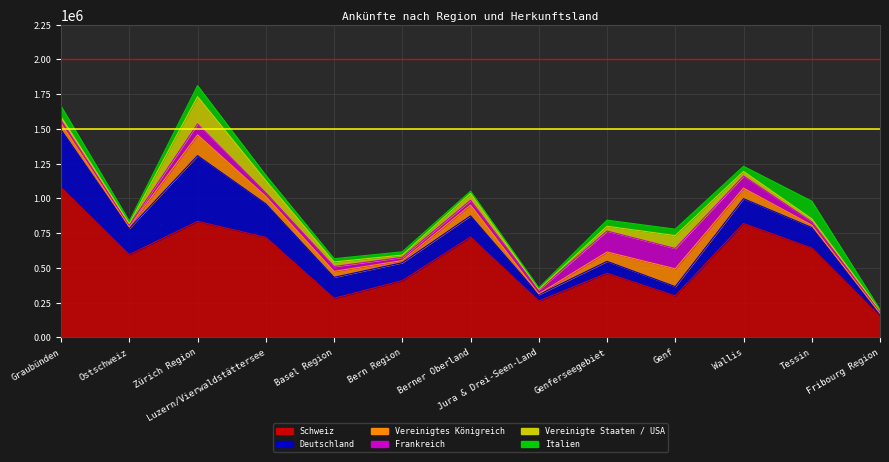

True or false: Schweiz and Deutschland cross at least once.

False